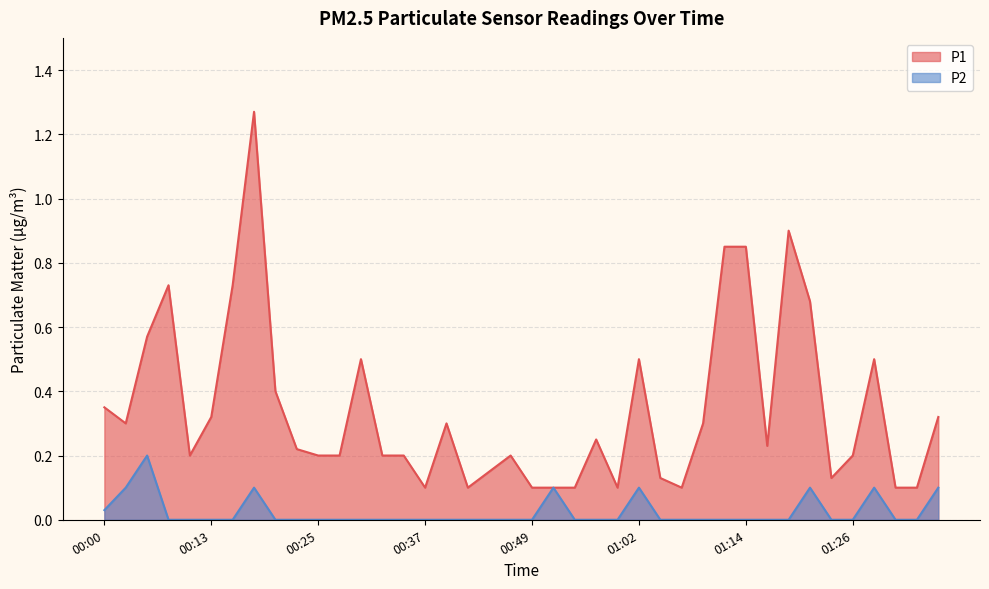

True or false: P1 and P2 cross at least once.

False